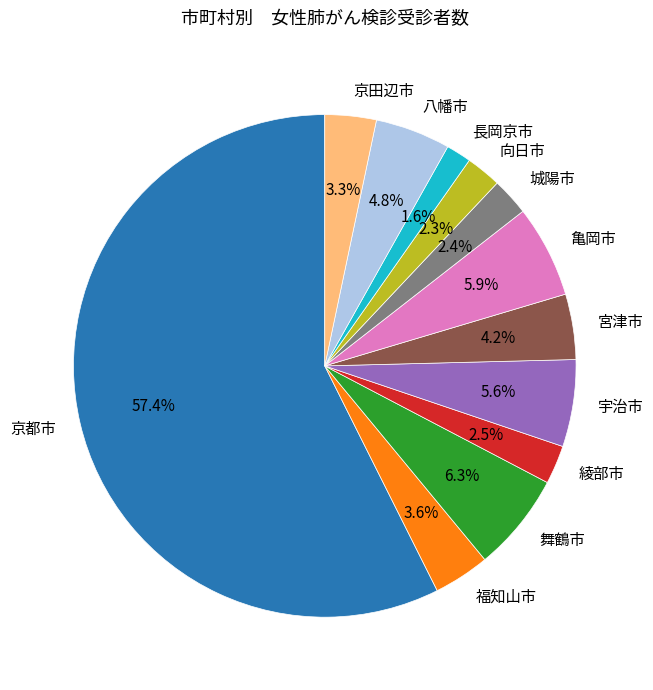

Is there a majority slice in this chart?

Yes